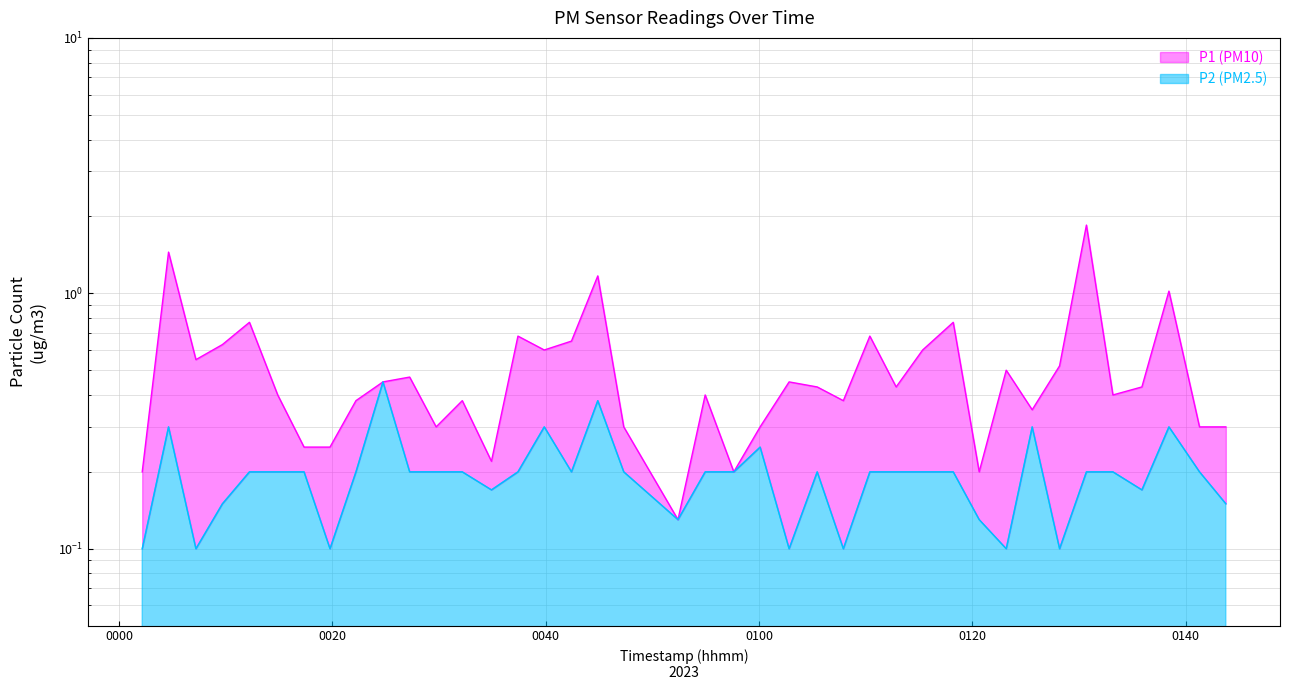

What is the difference between the maximum and second lowest values in the P2 series?

0.3